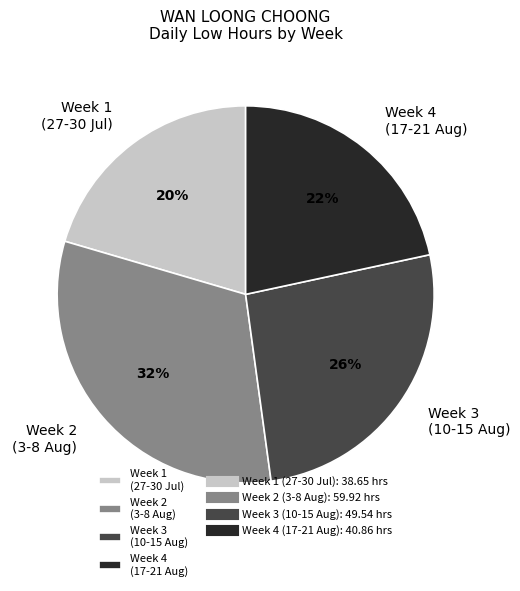

How many slices are in this pie chart?

4